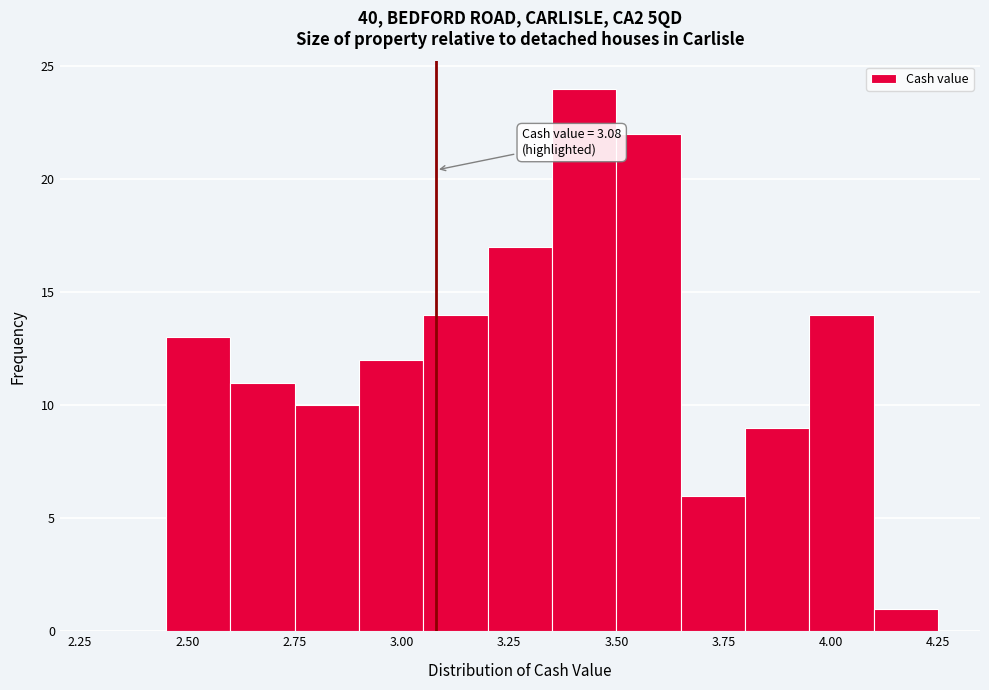

Read against the x-axis, roughly where is the centre of the tallest bar?

3.45